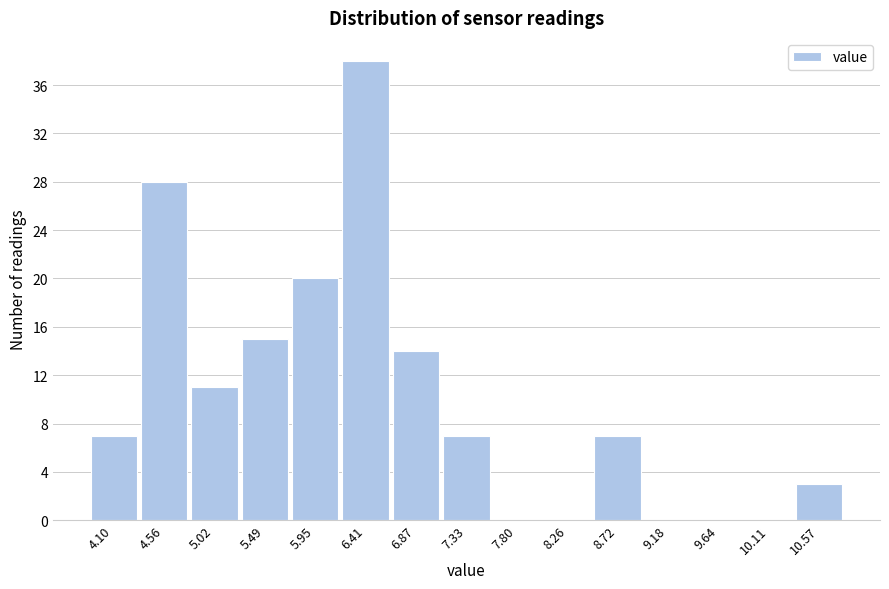

Reading right to left, list all the values displayed in this chart.

10.57=3	10.11=0	9.64=0	9.18=0	8.72=7	8.26=0	7.80=0	7.33=7	6.87=14	6.41=38	5.95=20	5.49=15	5.02=11	4.56=28	4.10=7